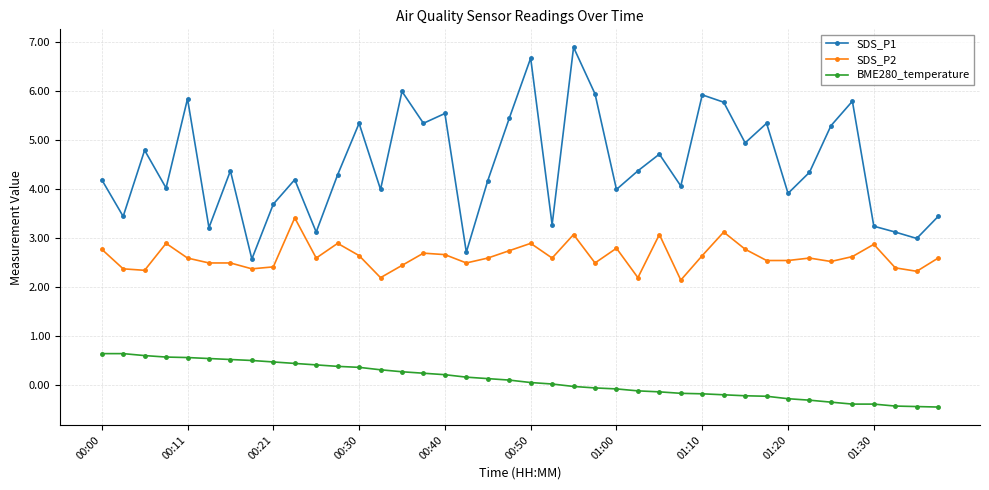

List the series in order of their overall mean, highest first.

SDS_P1, SDS_P2, BME280_temperature